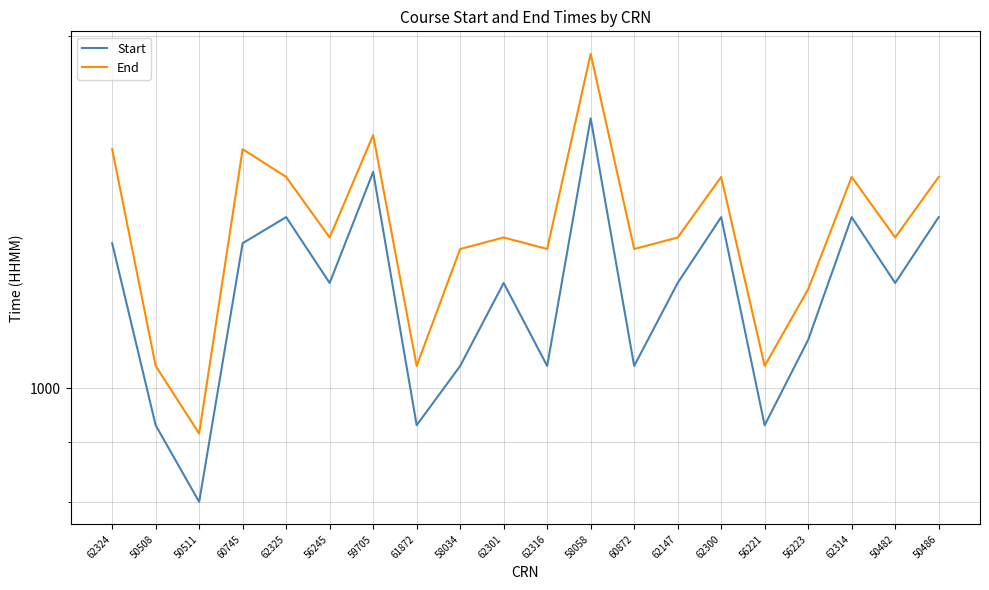

Which series has the largest range (max minus min)?

End